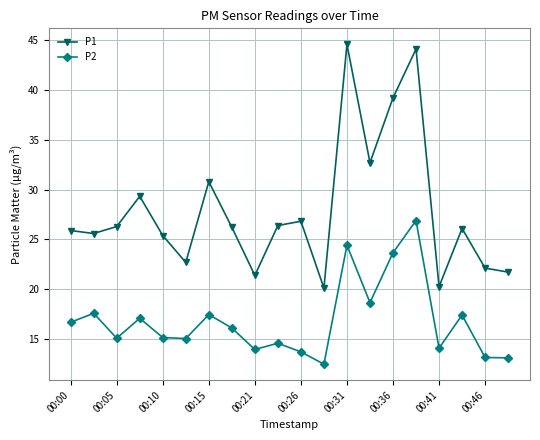

Does the chart have visible grid lines?

Yes